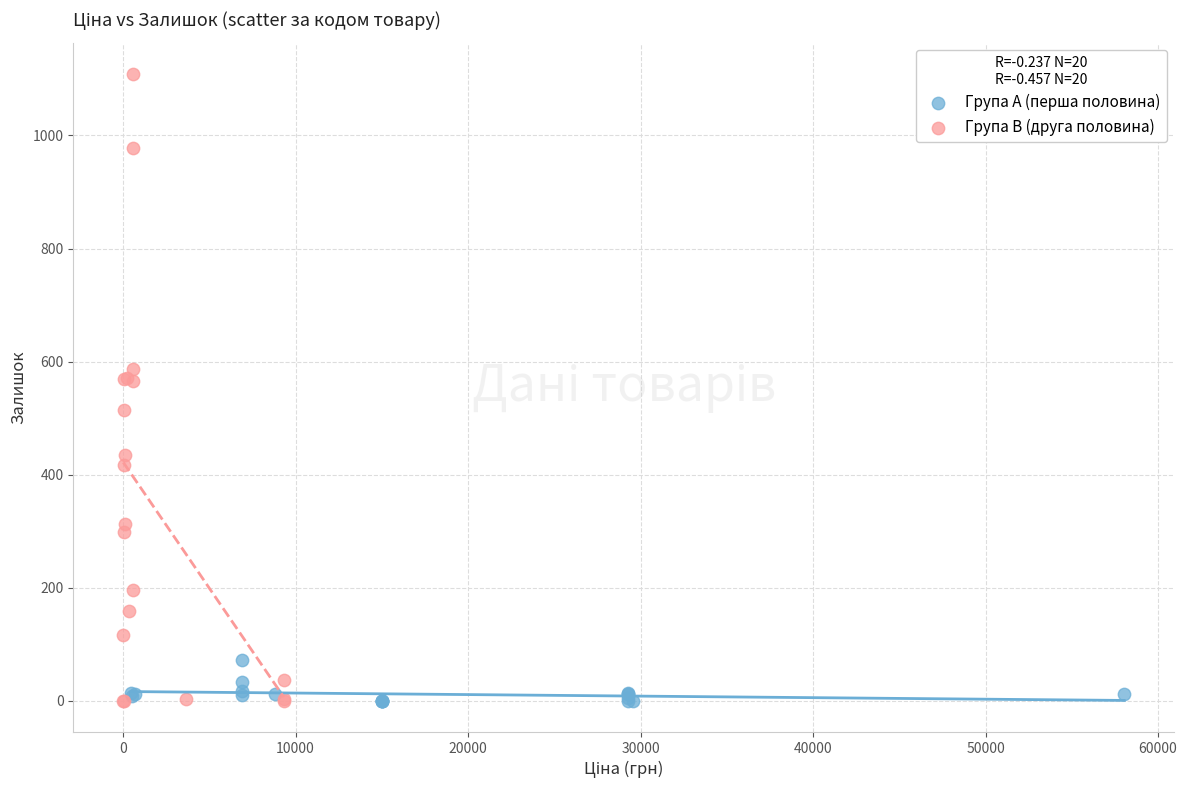

Which series contains the highest Y value?

Група B (друга половина)